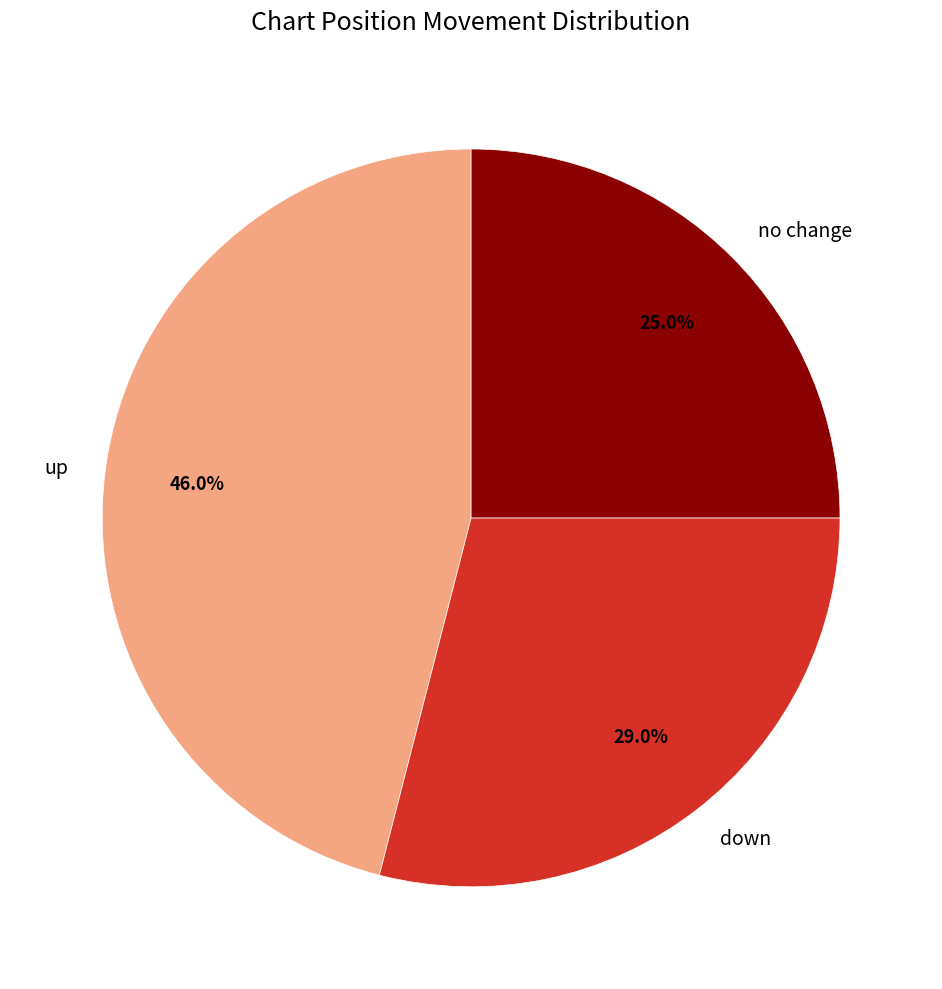

What is the total percentage of no change and down?

54.0%